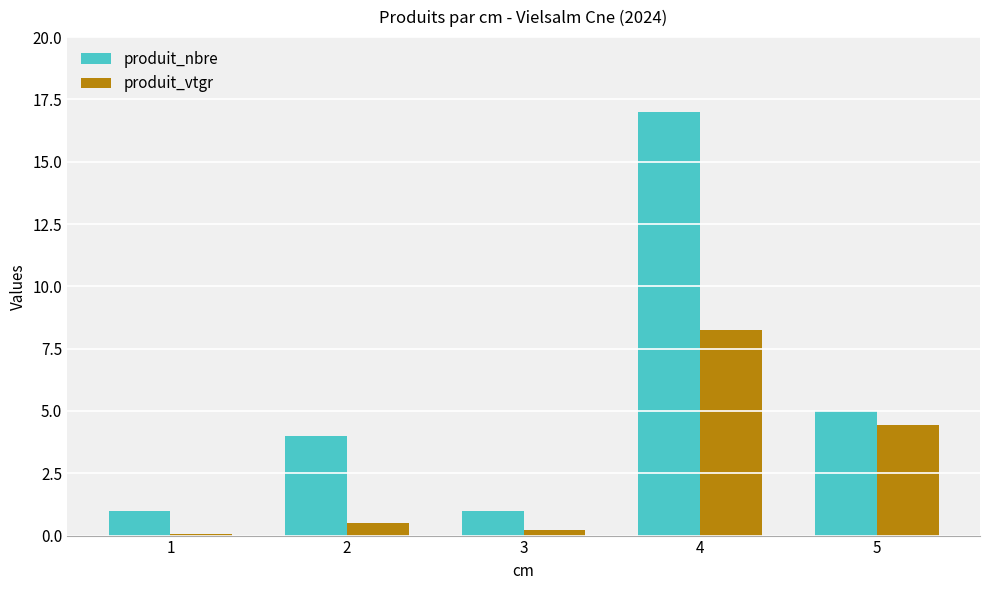

Is it true that produit_vtgr equals 0.0 at 1?

True